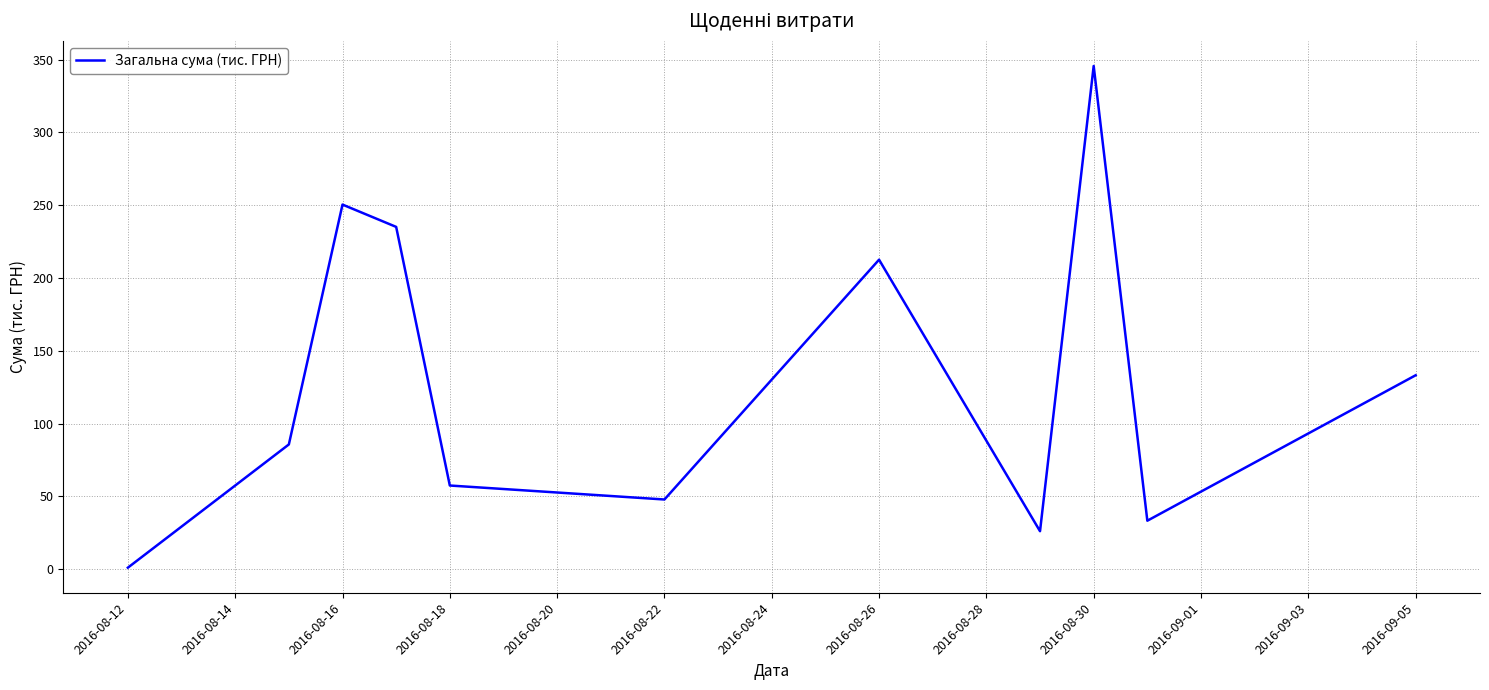

What is the maximum value shown in the chart?

345.7